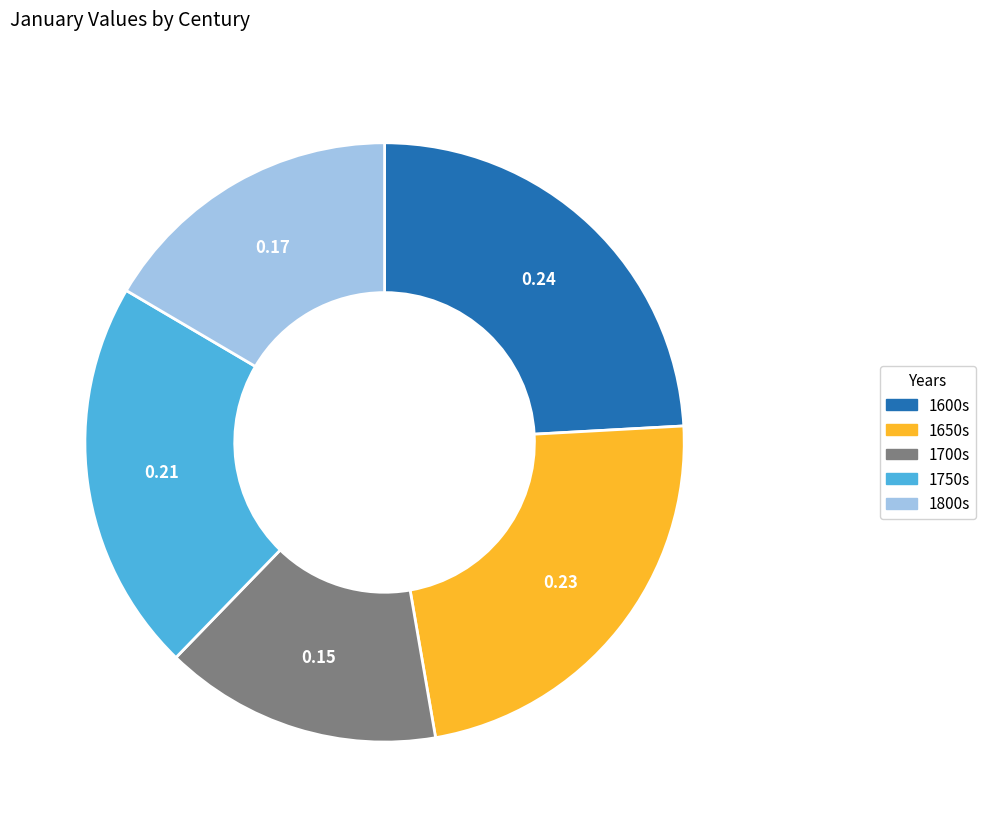

What is the ratio of the value at 1600s to the value at 1750s?

1.1